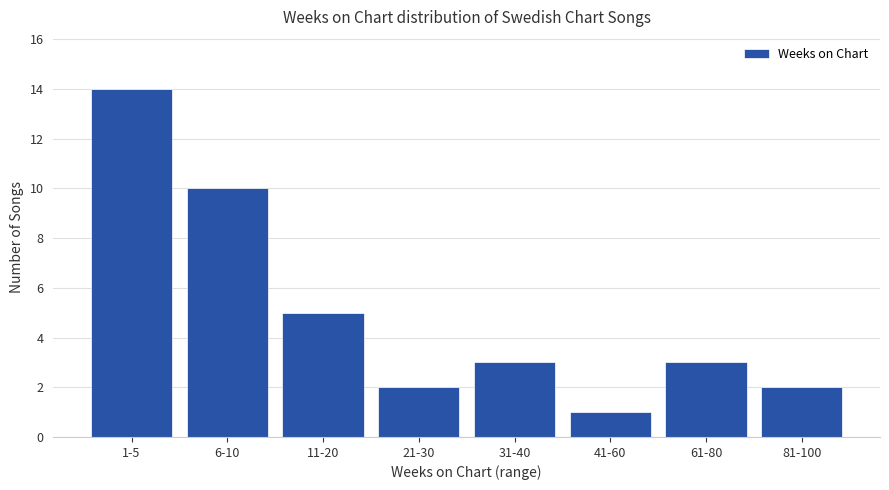

What is the smallest value displayed?

1